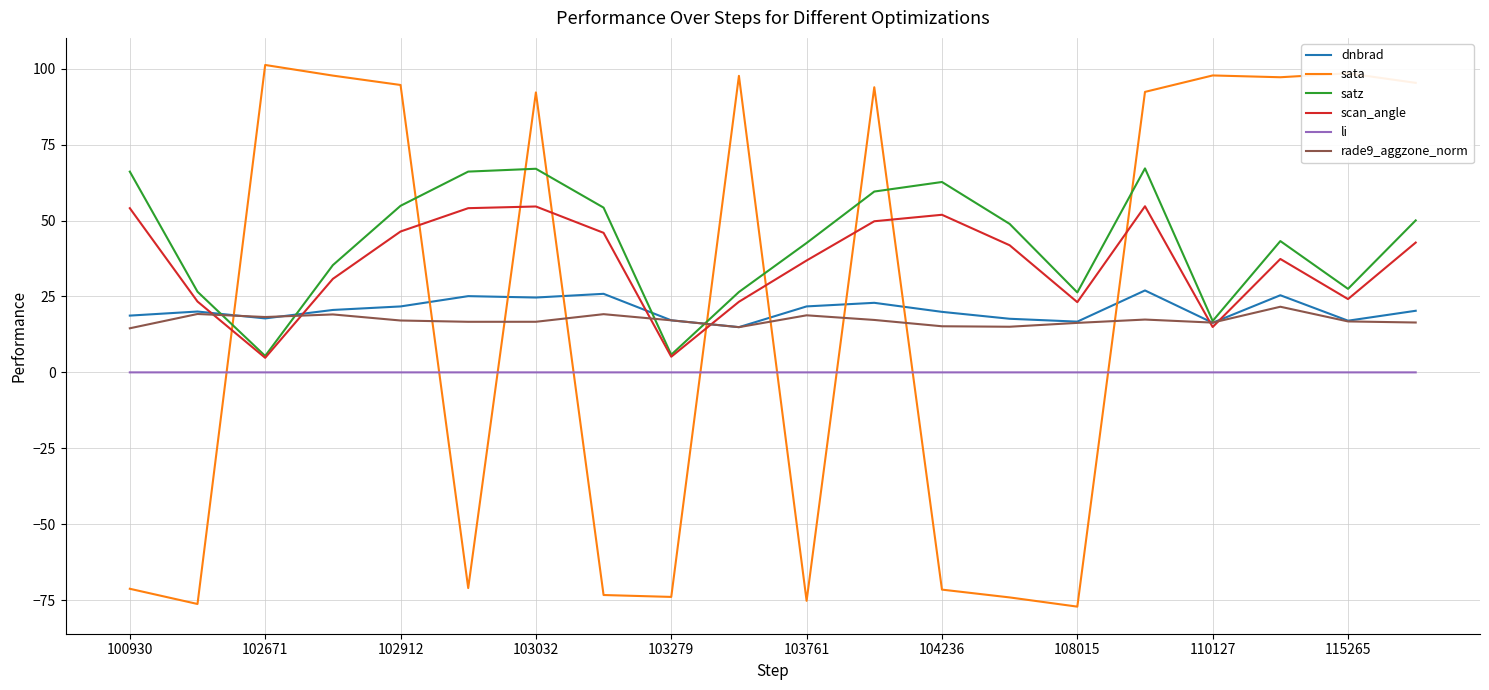

What are all the series names shown in the legend?

dnbrad, sata, satz, scan_angle, li, rade9_aggzone_norm